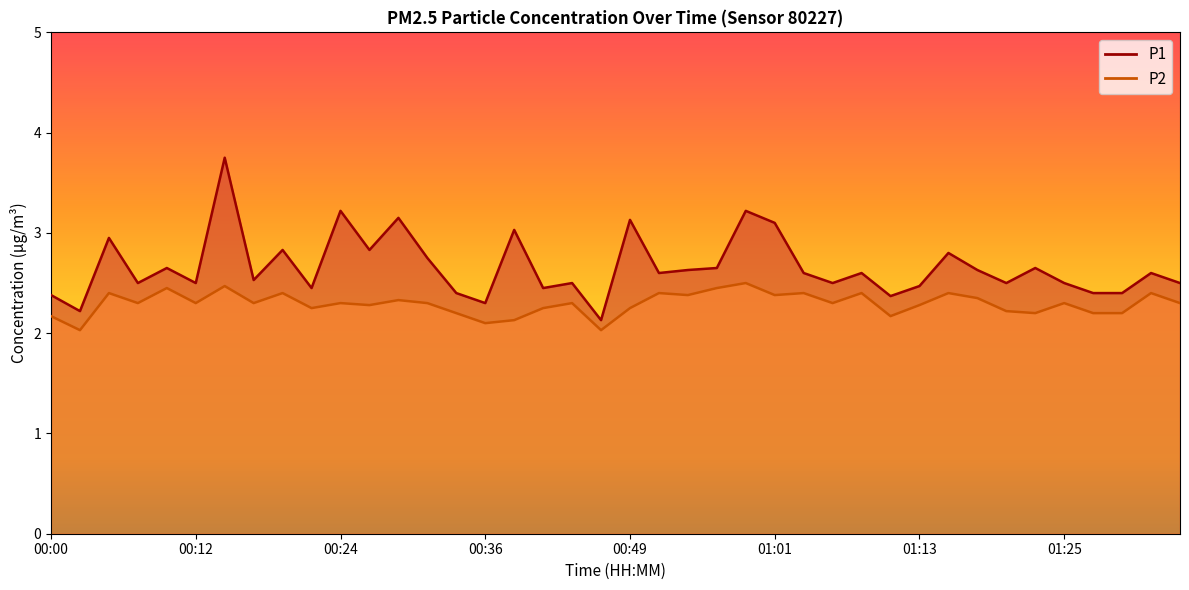

True or false: P1 has more than 1 points higher than both neighbors.

True